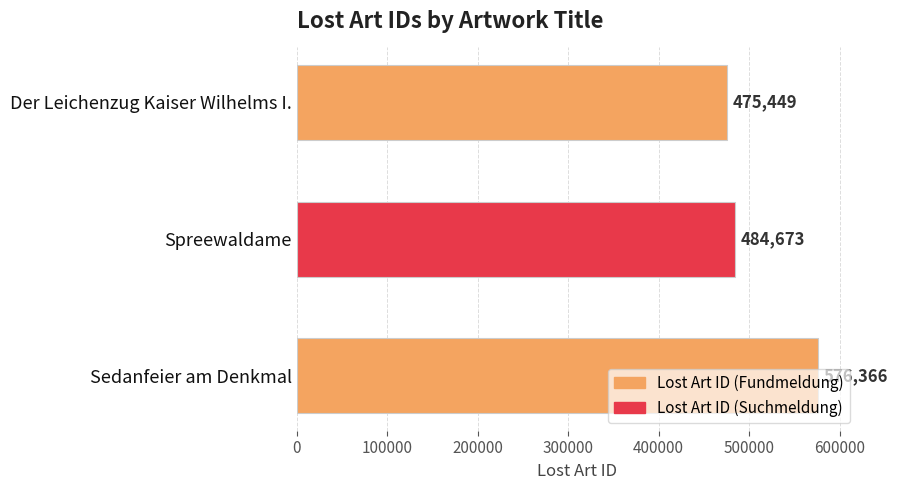

At which category does the chart reach its peak across all series?

Sedanfeier am Denkmal